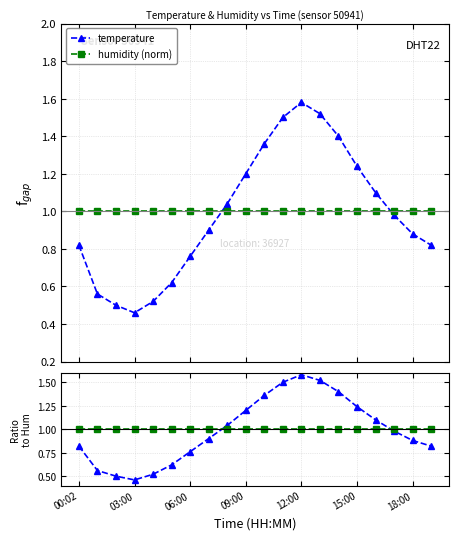

What is the maximum value for humidity (norm)?

1.0